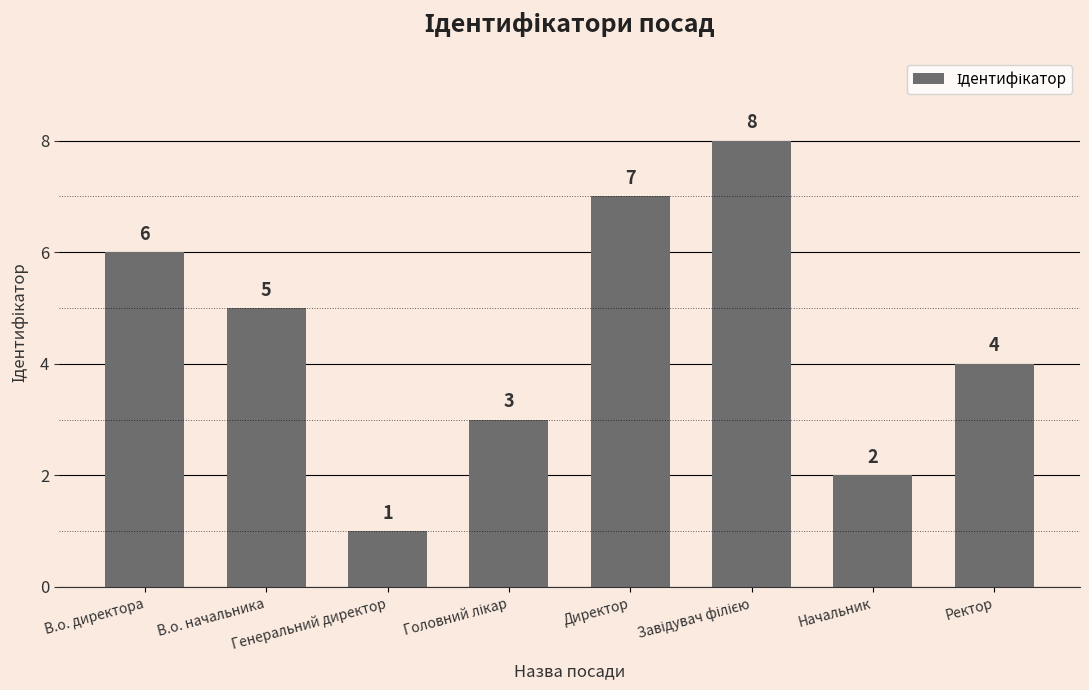

Reading left to right, extract all data points from this chart.

6	5	1	3	7	8	2	4